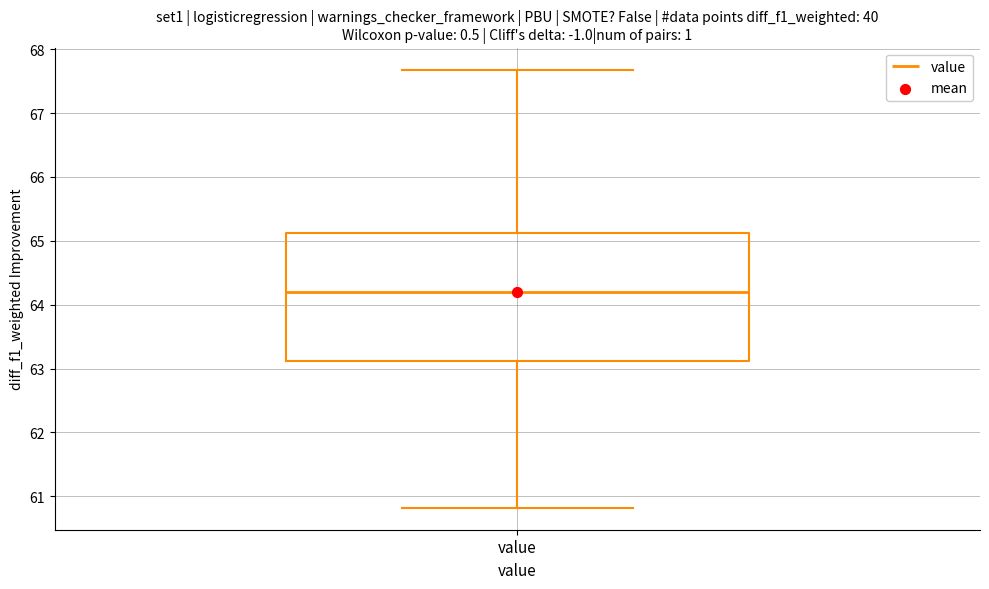

Transcribe this box plot: give where the median line is, the range the box spans, and where the two whiskers end, as read against the y-axis. The values are not printed on the chart, so give them approximately, as read against the axis.

median 64.2, box 63.1 to 65.1, whiskers 60.8 to 67.7